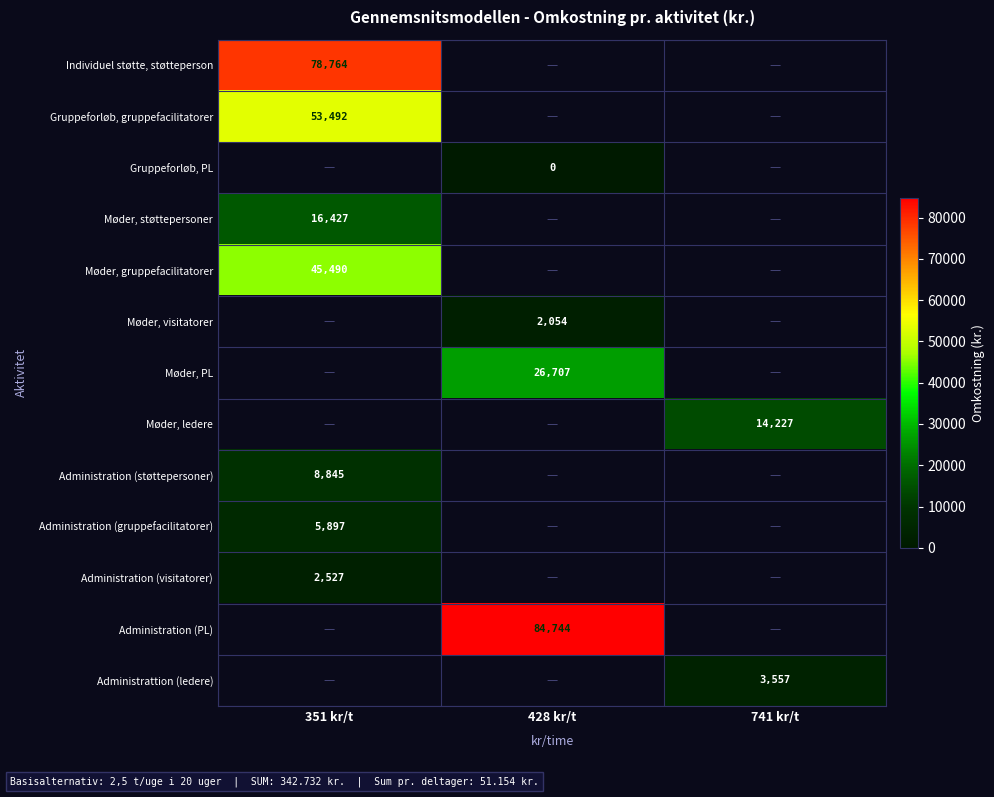

The Møder, støttepersoner series shows 10848.8 at 351 kr/t. True or false?

False